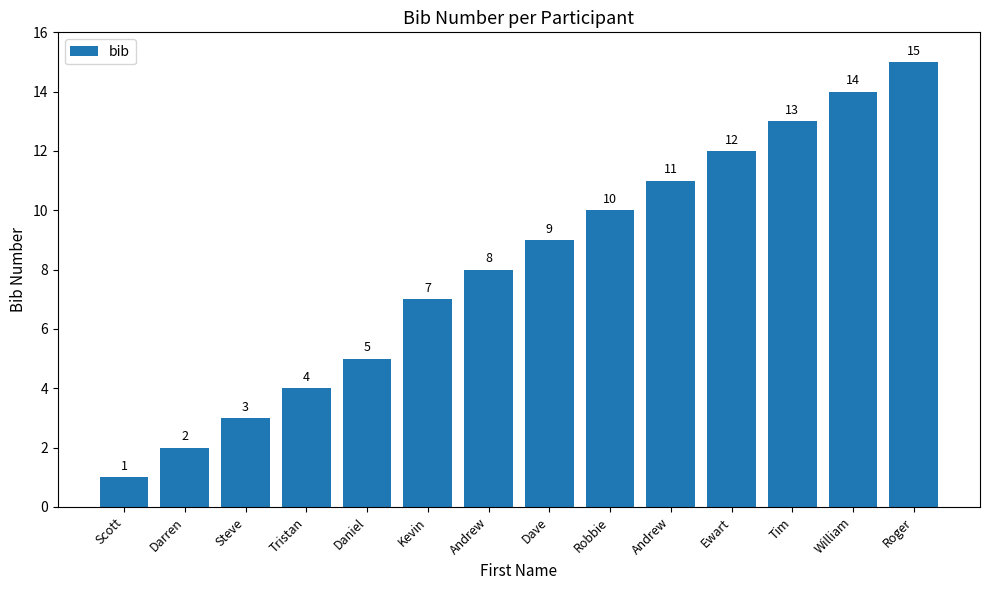

What is the change in value from Scott to Darren?

+1